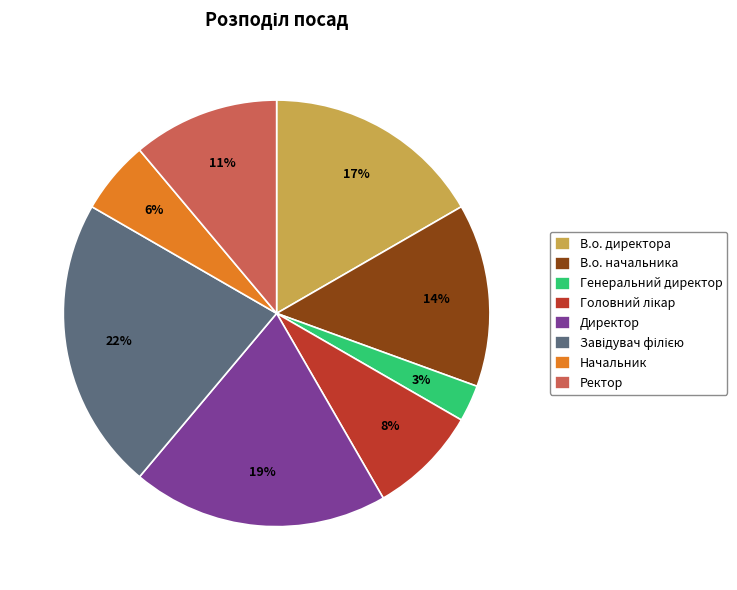

What is the ratio of the value at Начальник to the value at В.о. начальника?

0.4